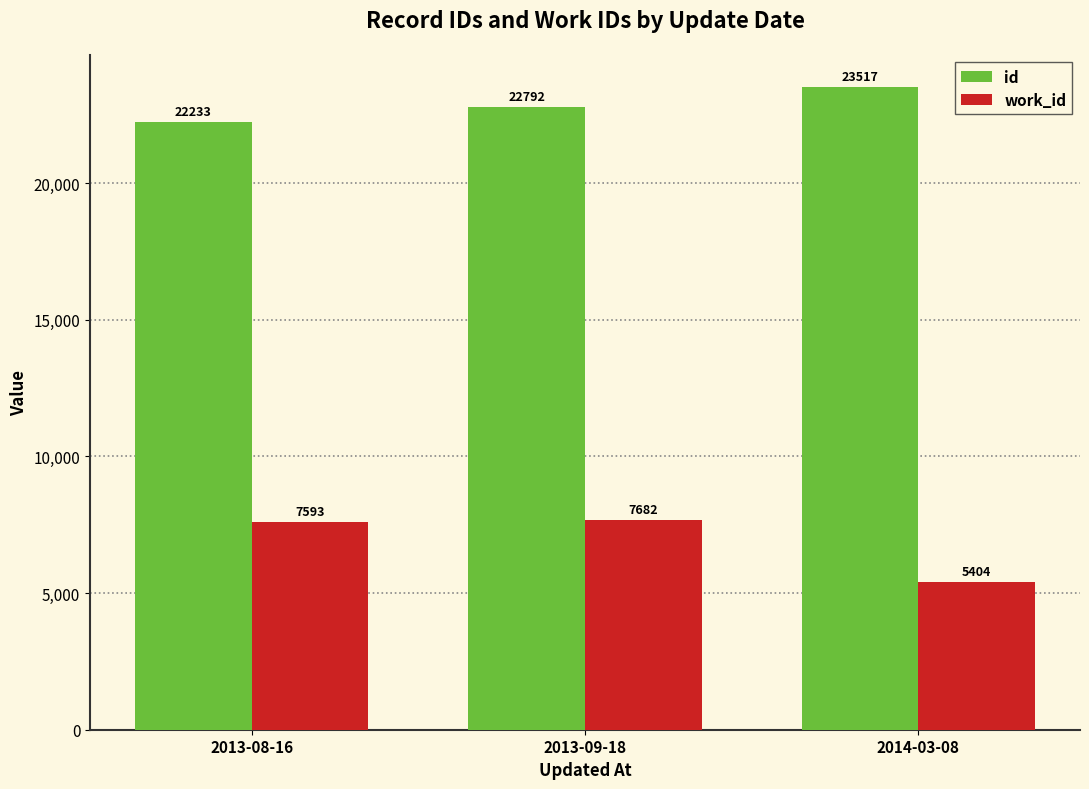

Which series changed the most between 2013-09-18 and 2014-03-08?

work_id